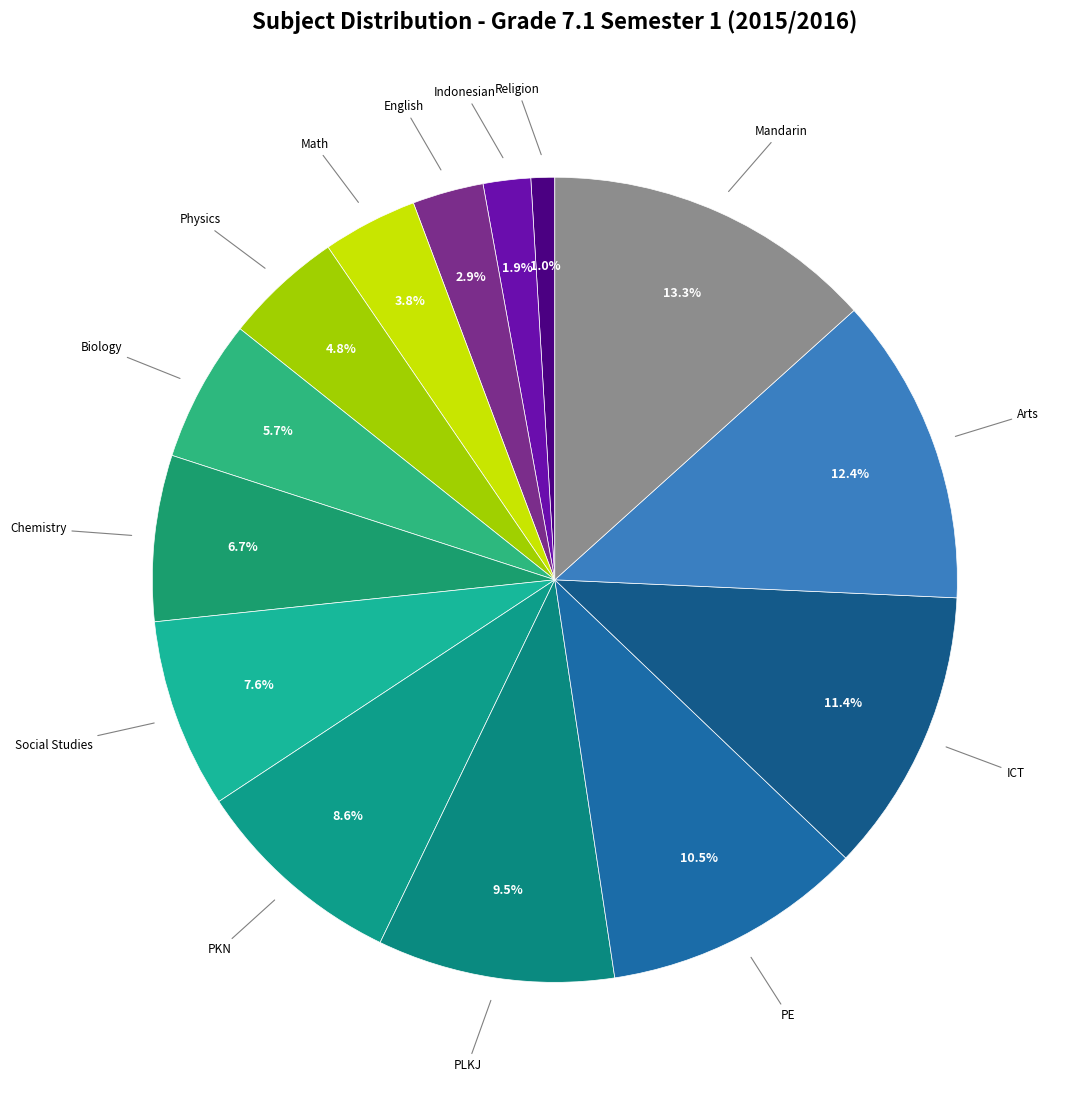

How many segments does this pie chart have?

14